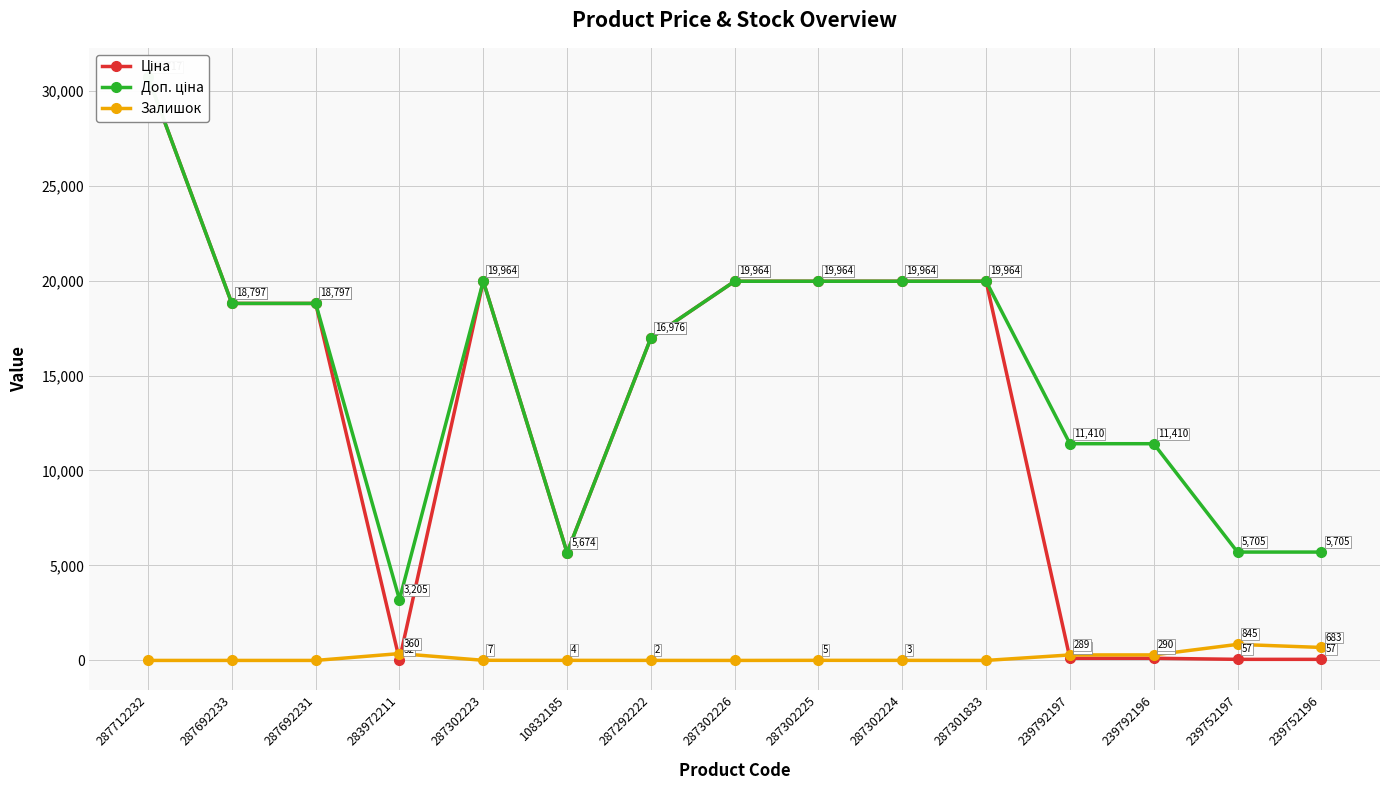

How many intersections are there between Ціна and Залишок?

3